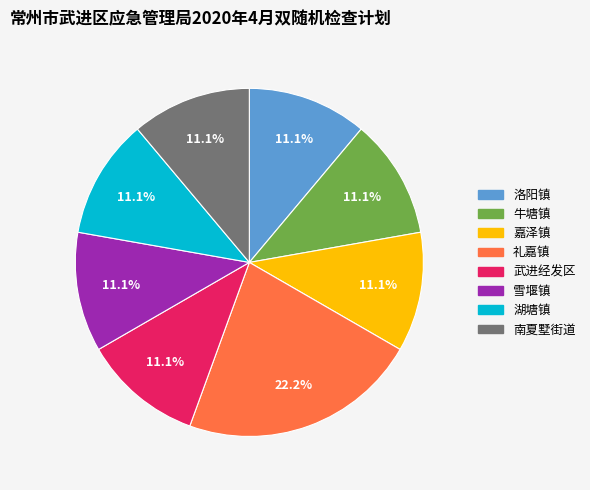

Is the sum of 嘉泽镇 and 雪堰镇 greater than half?

No